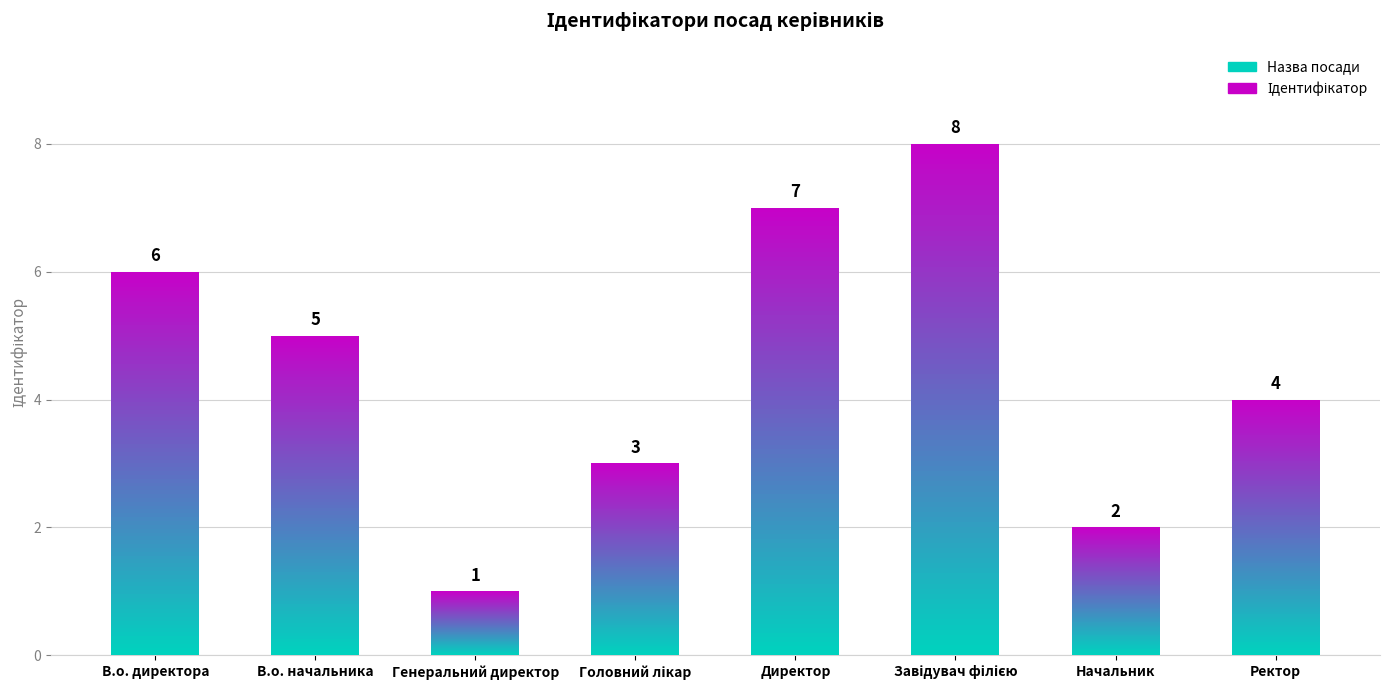

Is it true that the value at Генеральний директор is 0?

False